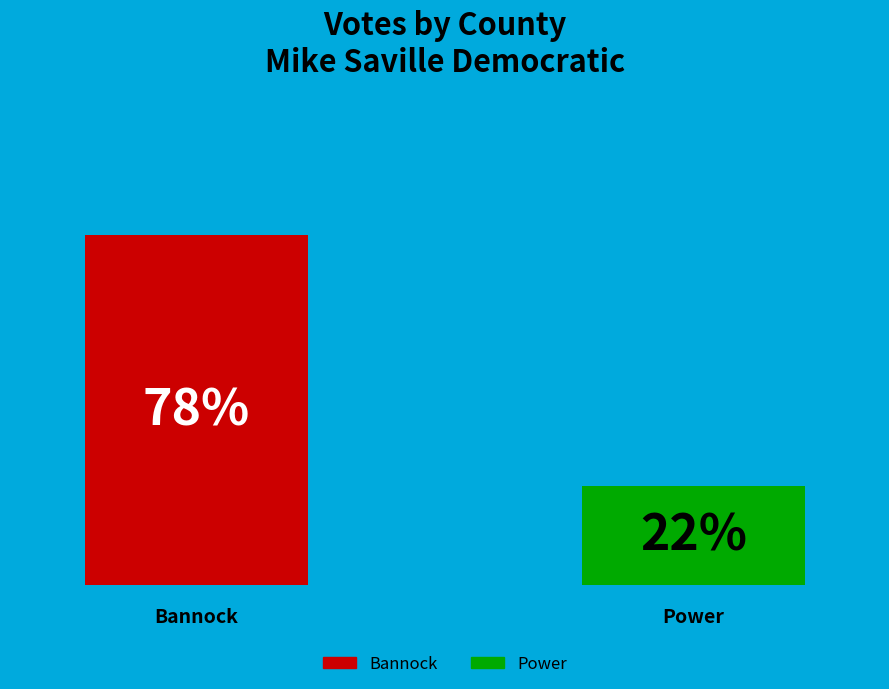

How many bars are there in each group?

2